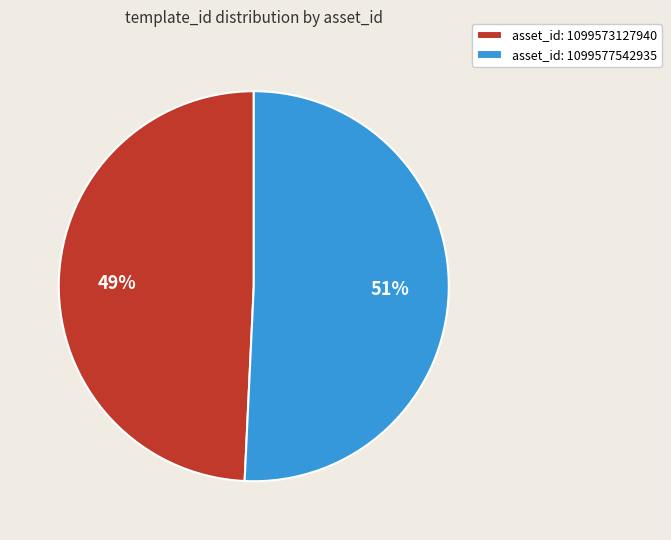

Which has a higher value, asset_id: 1099577542935 or asset_id: 1099573127940?

asset_id: 1099577542935